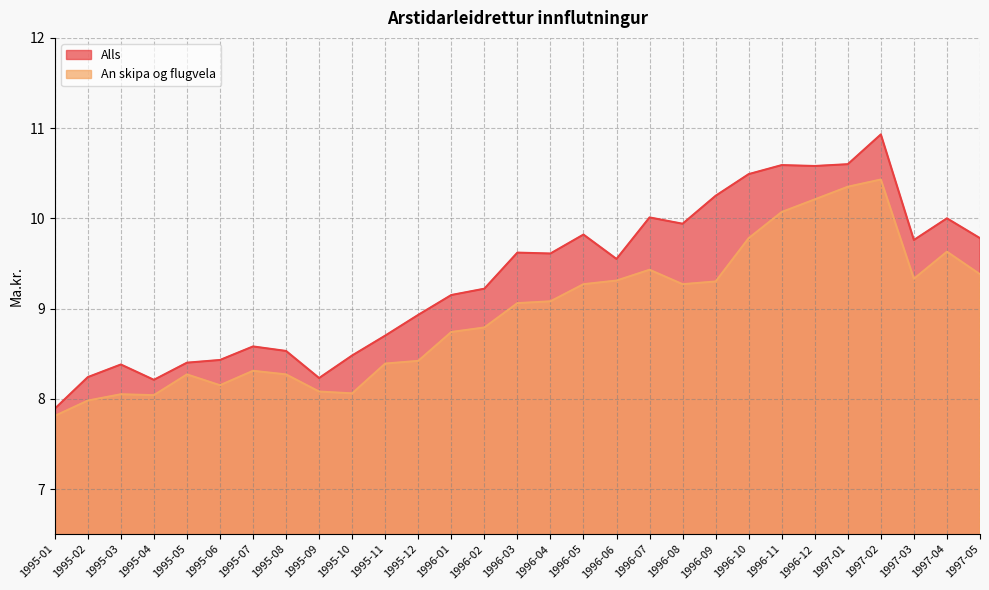

Where is the first local minimum for Alls?

1995-04